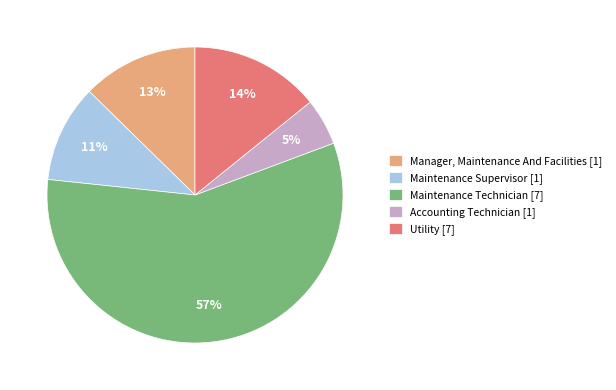

Is there any slice that represents more than half of the pie?

Yes